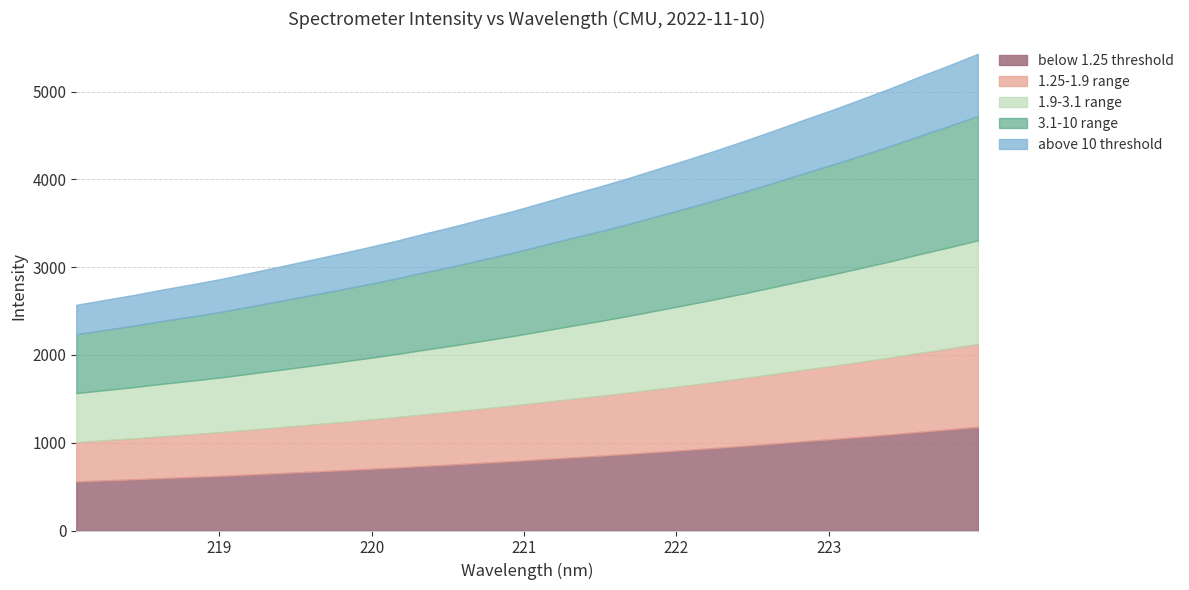

Does the chart display data point markers on the line(s)?

No